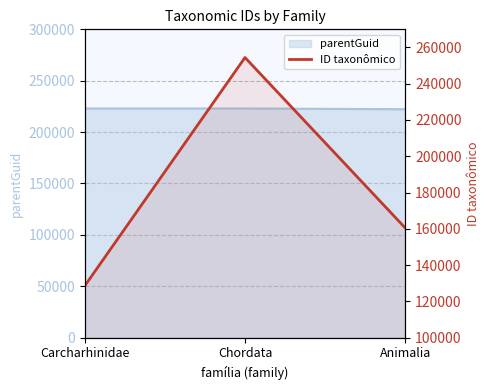

Does the chart display data point markers on the line(s)?

No